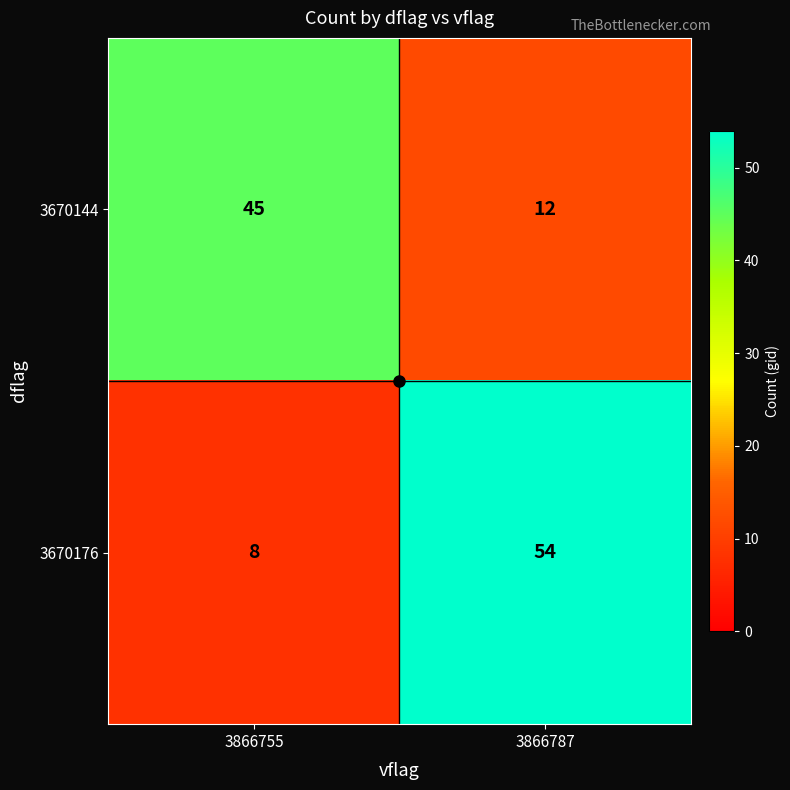

How many series are shown in this chart?

2